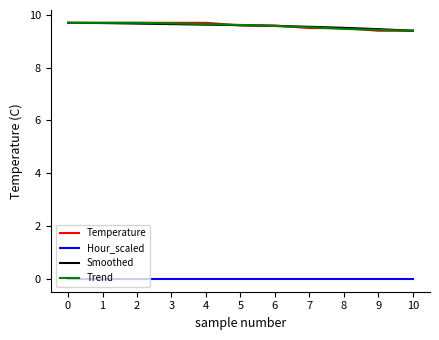

What is the greatest value displayed?

9.7